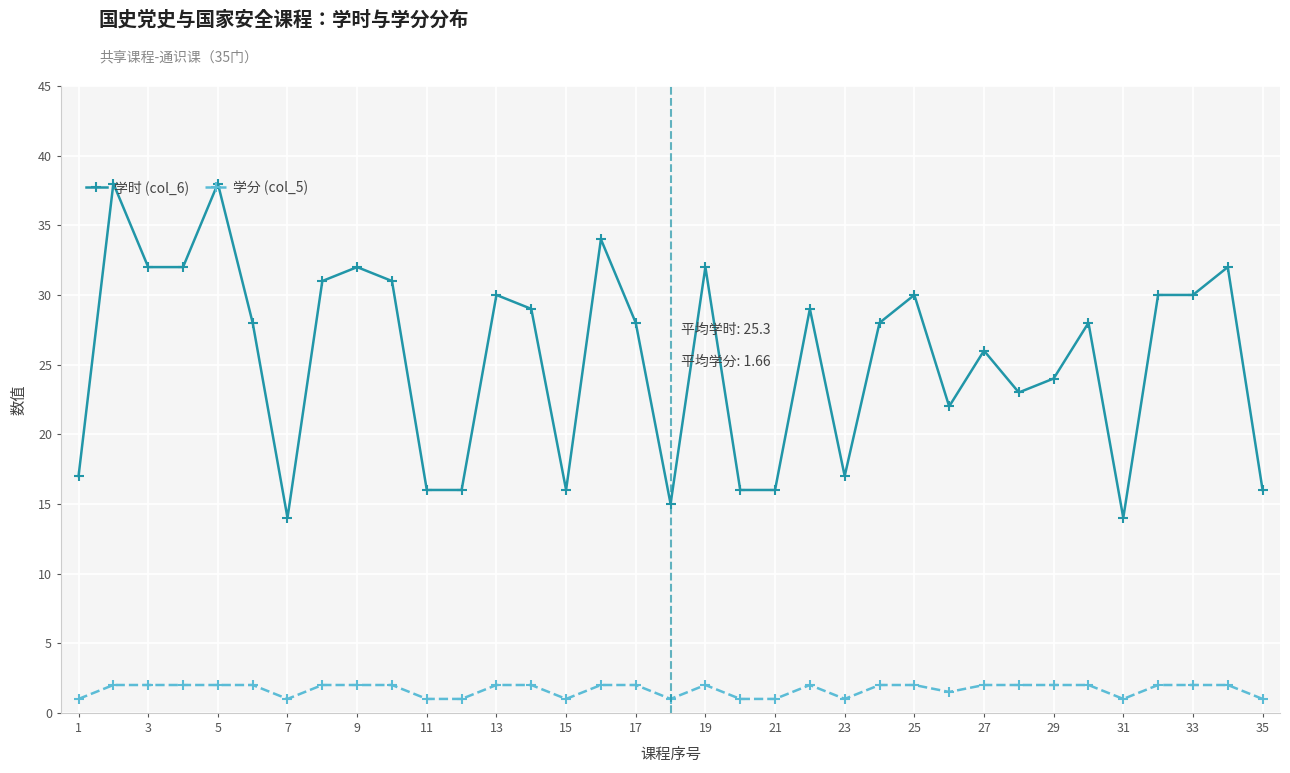

True or false: 学分 (col_5) and 学时 (col_6) intersect in this chart.

False